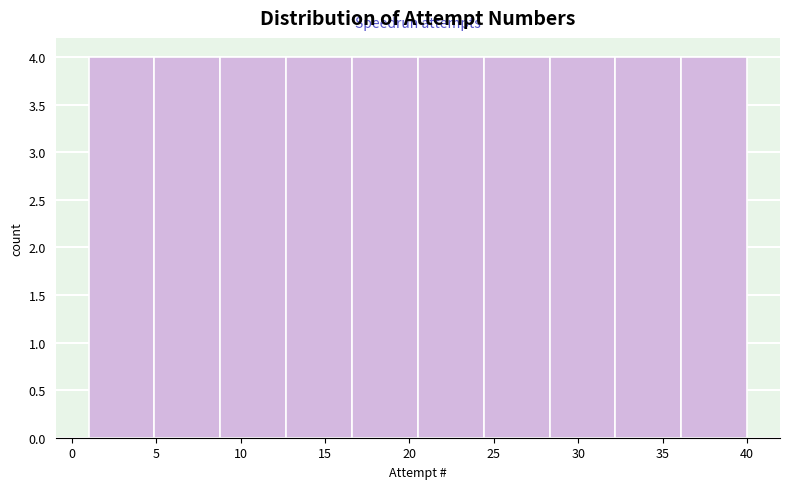

Reading left to right, list every bar in this chart as the range it spans on the x-axis followed by its height. Neither the bar edges nor the heights are printed on the chart, so give them approximately, as read against the axes.

1.0 to 4.9: 4
4.9 to 8.8: 4
8.8 to 12.7: 4
12.7 to 16.6: 4
16.6 to 20.5: 4
20.5 to 24.4: 4
24.4 to 28.3: 4
28.3 to 32.2: 4
32.2 to 36.1: 4
36.1 to 40.0: 4